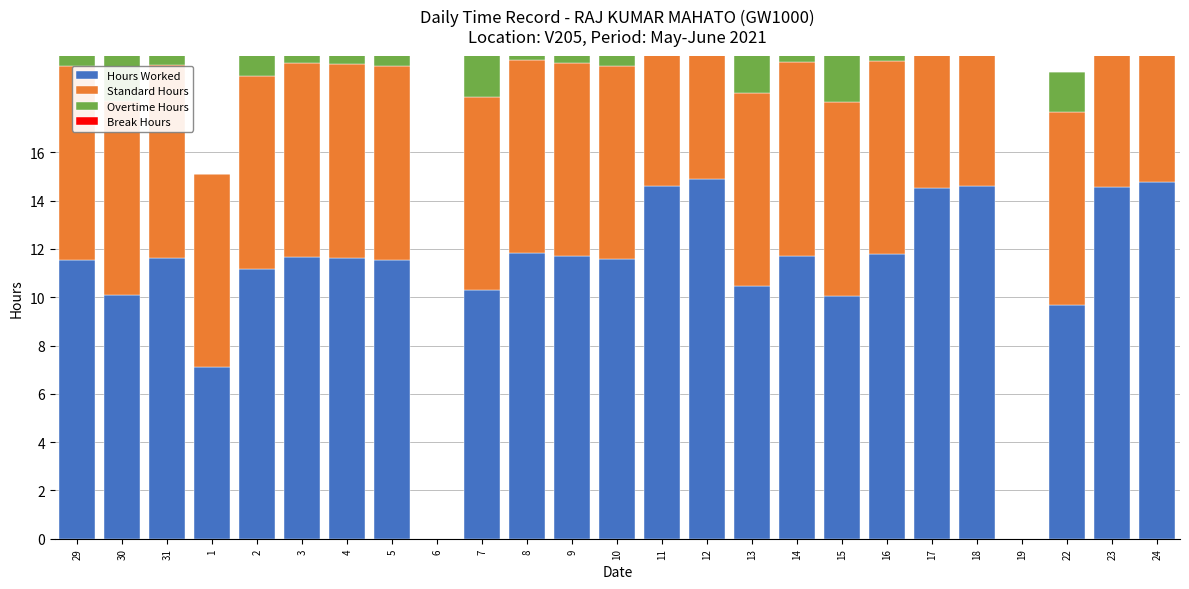

Count the number of data series in this chart.

4